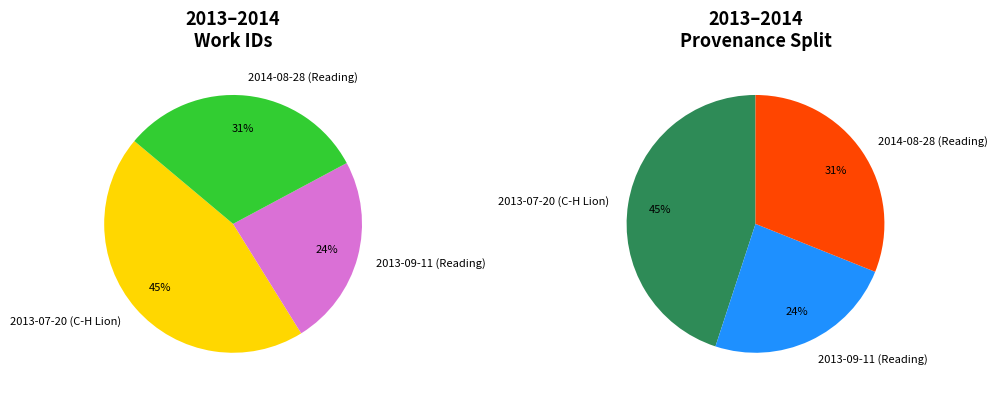

To the nearest percent, what is the average slice percentage?

33%